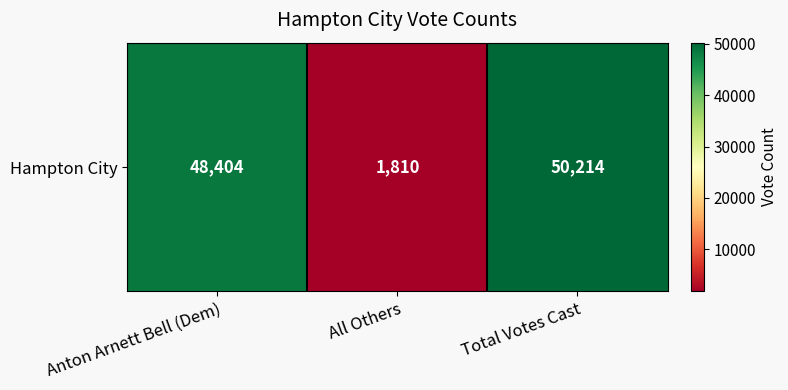

What is the change in value from Anton Arnett Bell (Dem) to All Others?

-46594